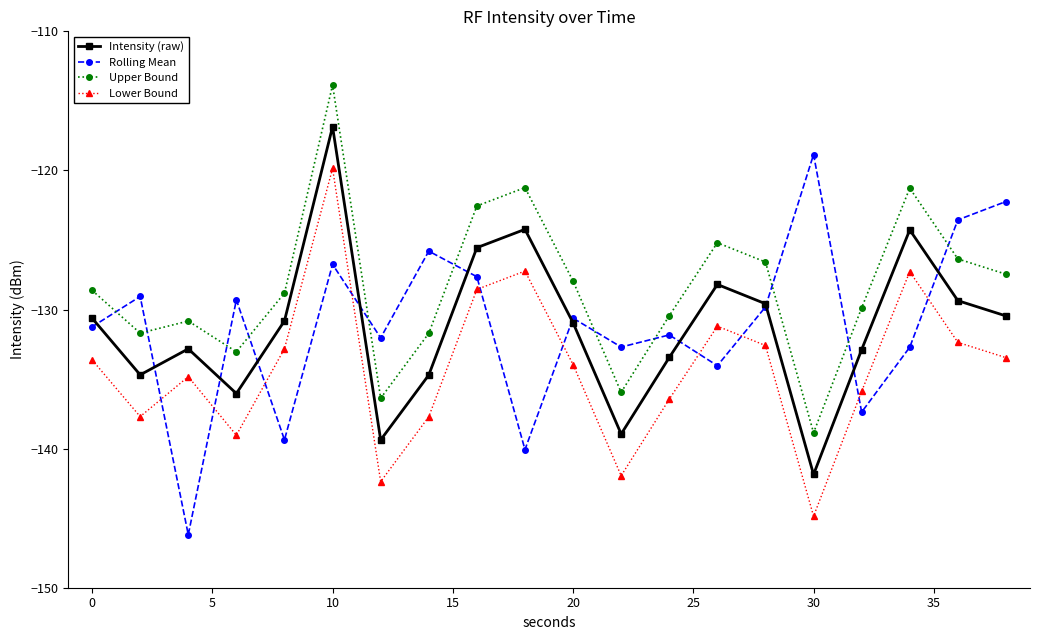

What is the average value of the Rolling Mean series?

-131.1